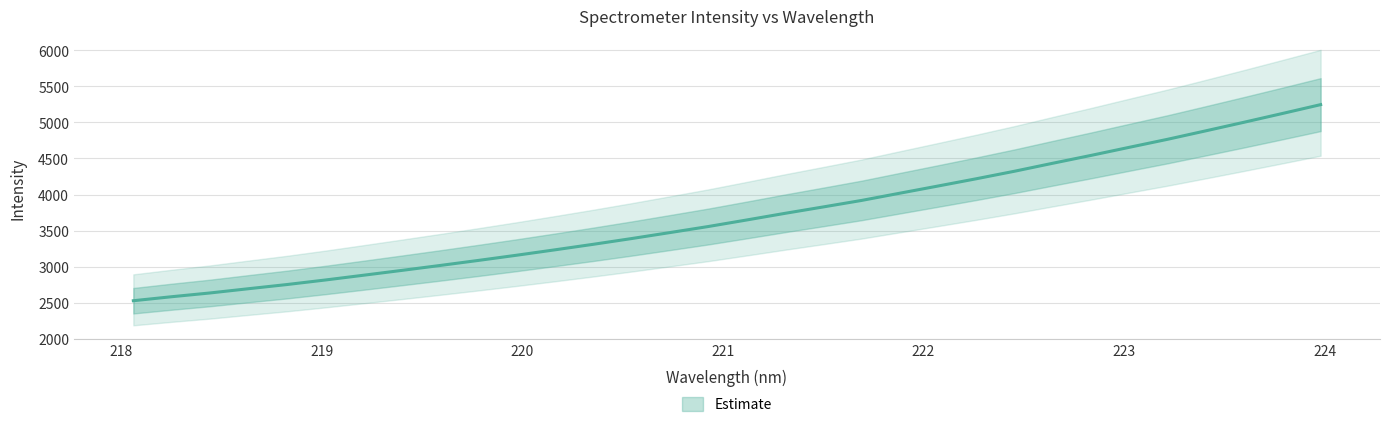

What value does the data have at 221.6902?

3917.3